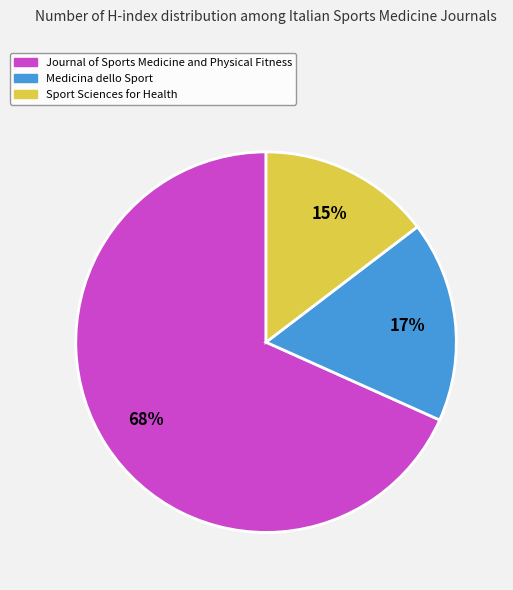

Do Sport Sciences for Health and Medicina dello Sport together represent more than half of the pie?

No